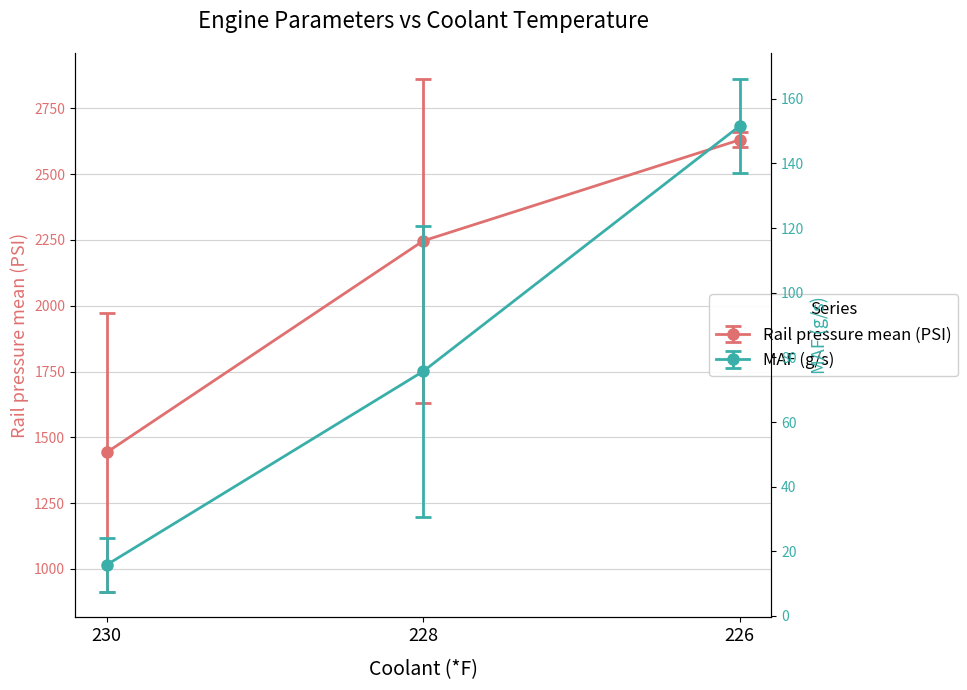

Between 228 and 226, which series saw the biggest shift?

Rail pressure mean (PSI)